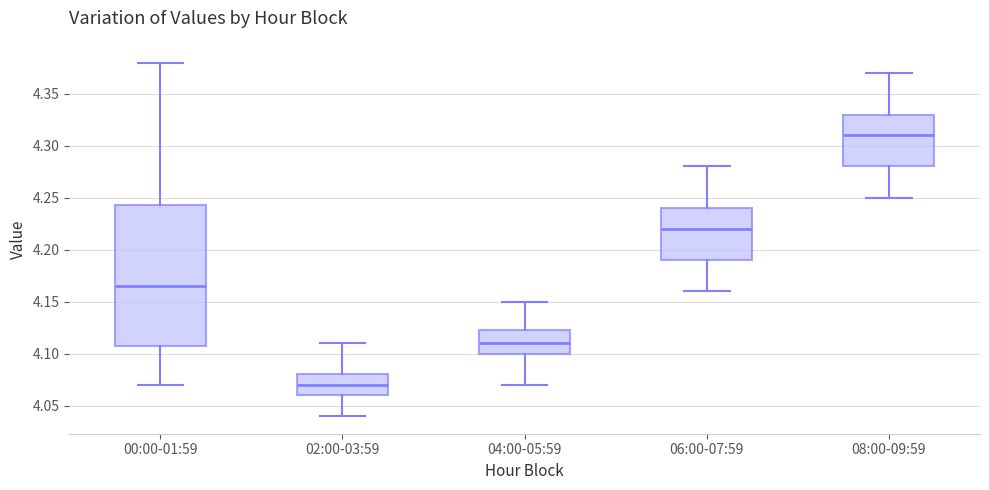

Comparing the boxes themselves (not the whiskers), which one is the tallest?

00:00-01:59